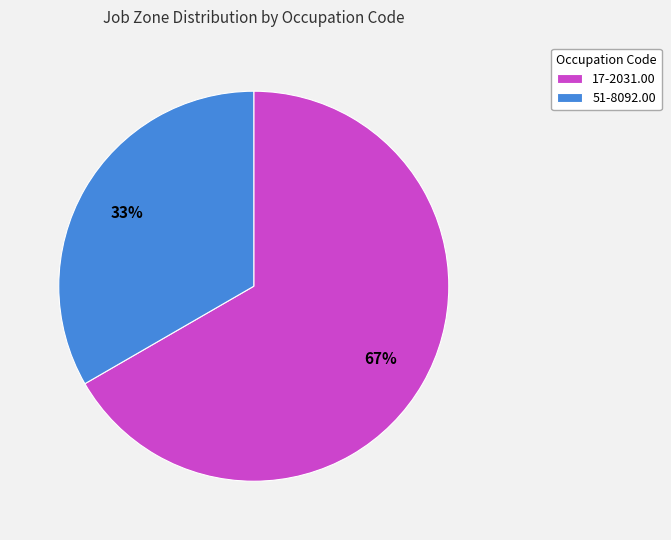

Which slice is the largest?

17-2031.00